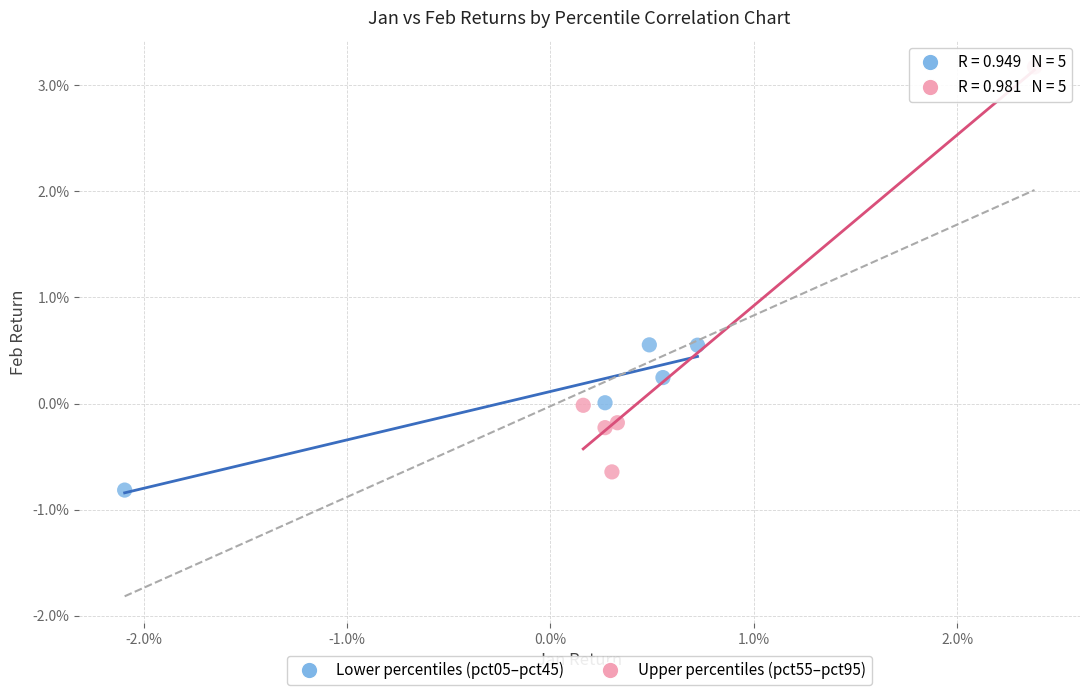

What are all the series names shown in the legend?

Lower percentiles (pct05–pct45), Upper percentiles (pct55–pct95)